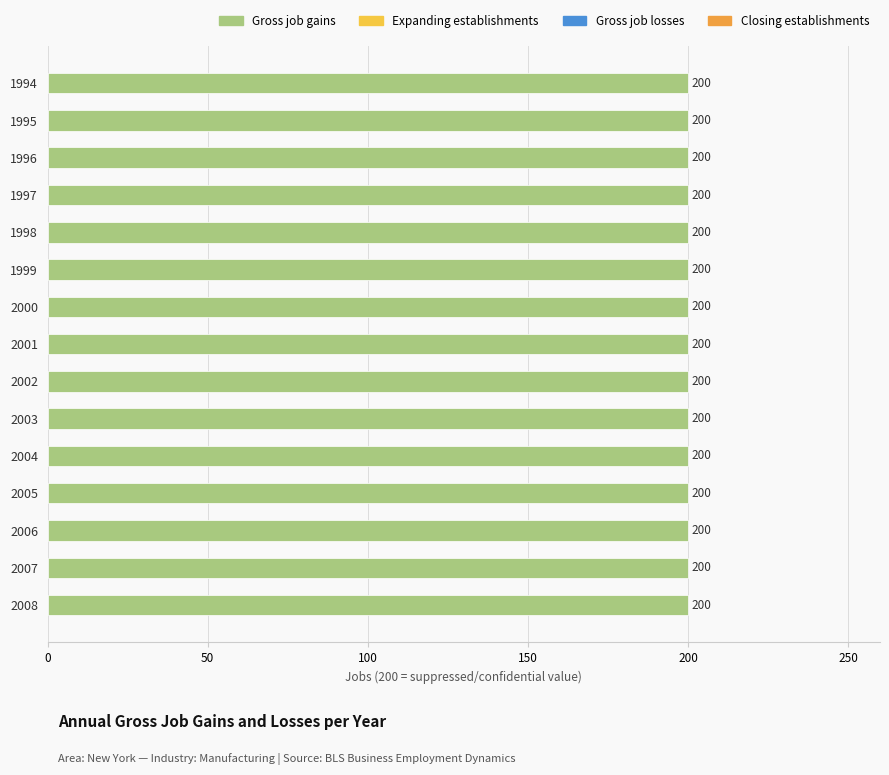

What are all the series names shown in the legend?

Gross job gains, Expanding establishments, Gross job losses, Closing establishments